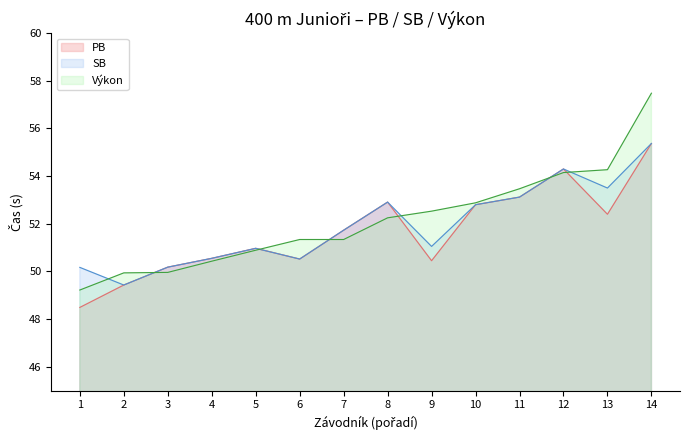

List the series in order of their overall mean, lowest first.

PB, SB, Výkon